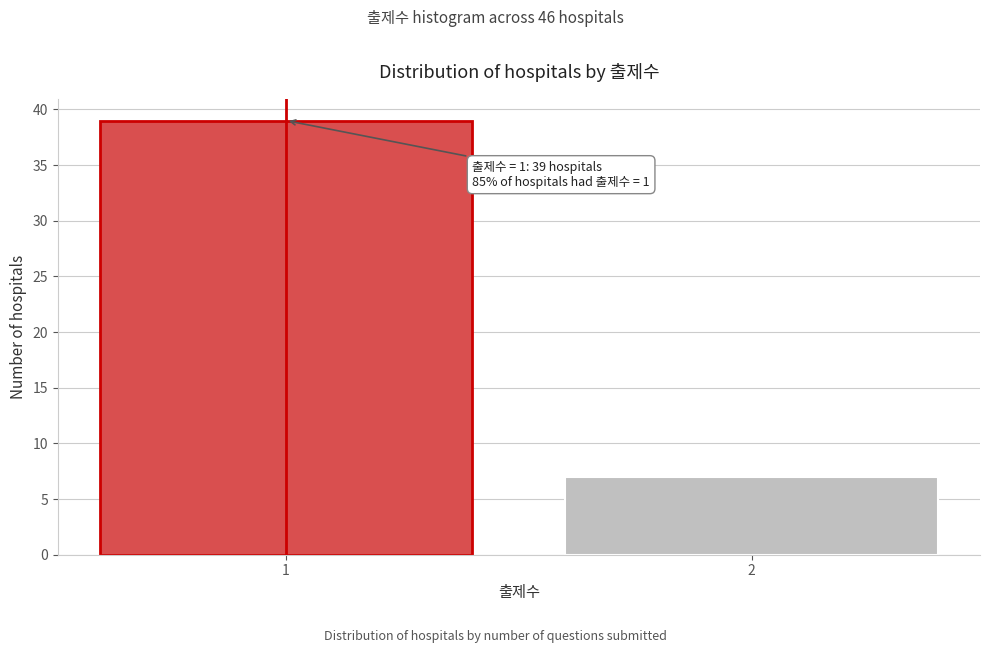

Reading left to right, what are all the values shown in this chart?

39	7